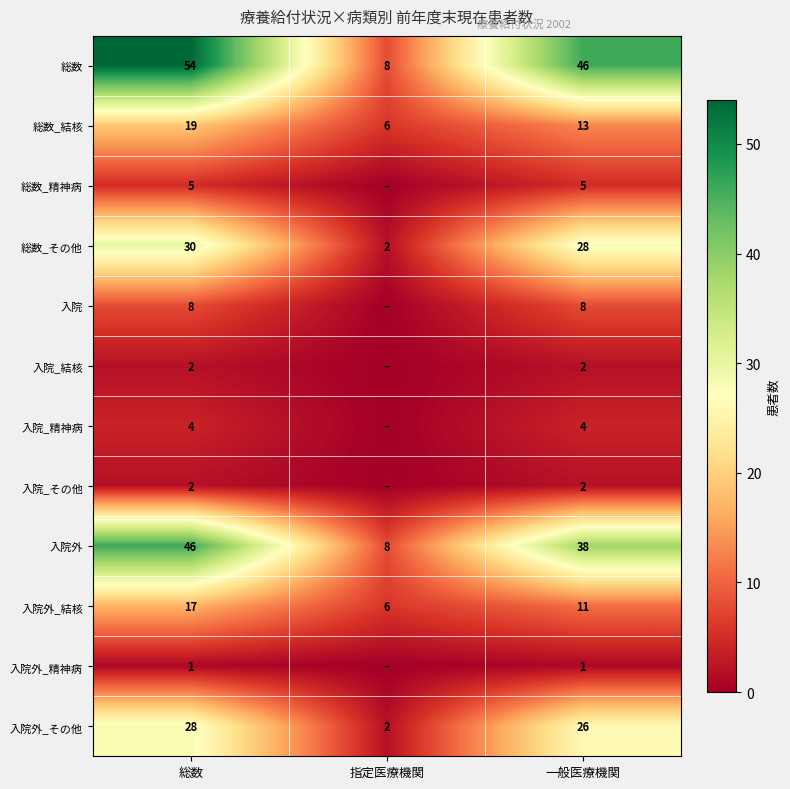

What is the average value of the 入院外_結核 series?

11